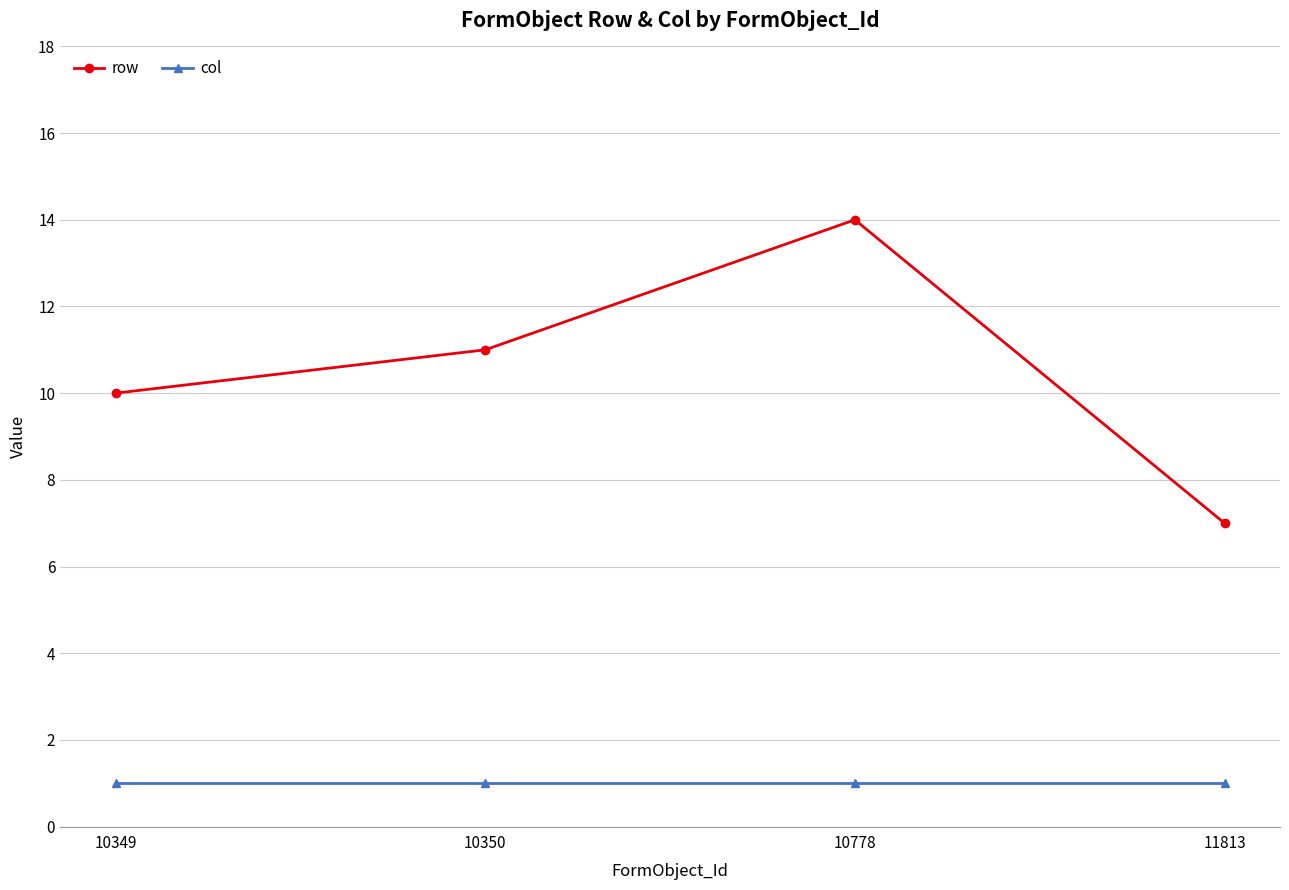

At which category is the sum across all series the highest?

10778